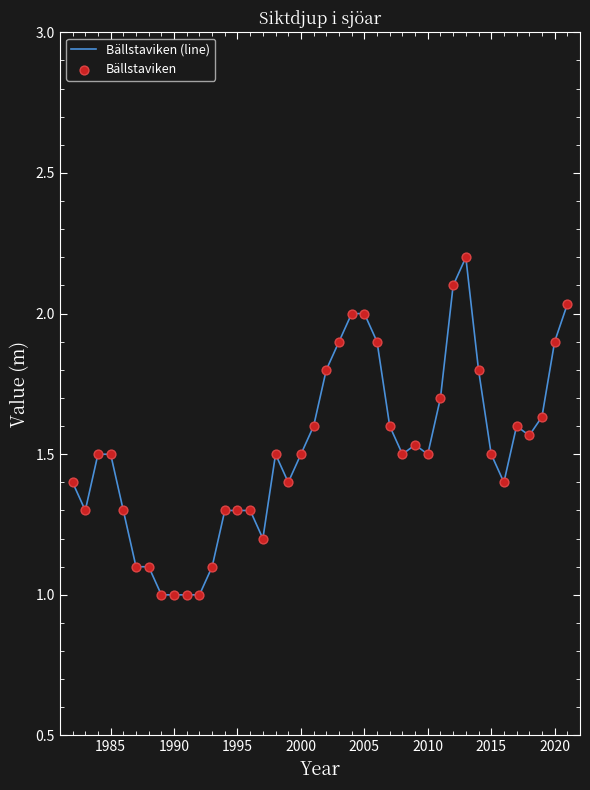

What is the difference between the maximum and minimum values?

1.2